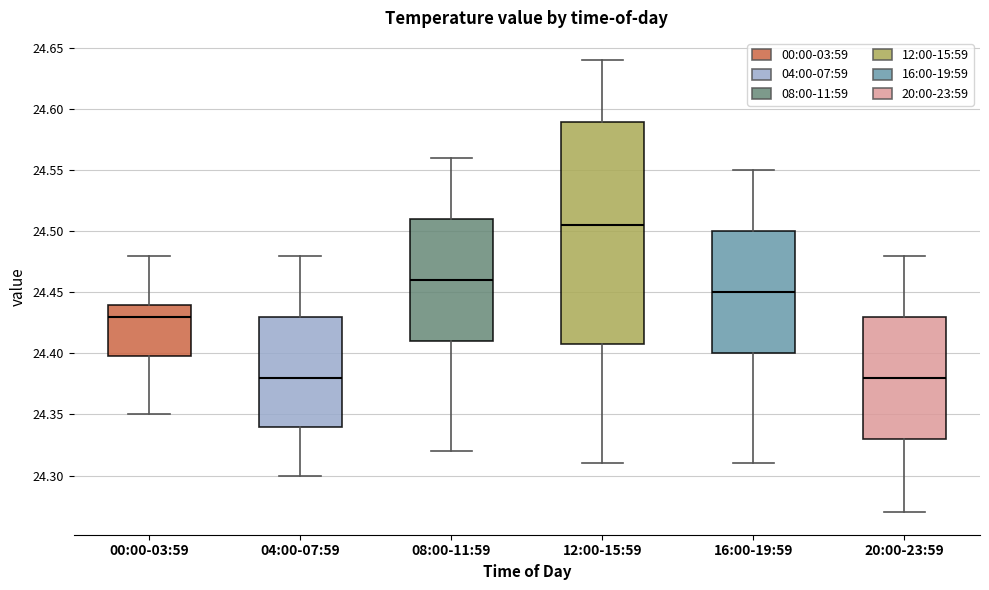

Reading left to right, read every box against the y-axis: the position of its median line, the range the box covers, and the ends of its whiskers. The values are not printed on the chart, so give them approximately, as read against the axis.

00:00-03:59: median 24.430, box 24.400 to 24.440, whiskers 24.350 to 24.480
04:00-07:59: median 24.380, box 24.340 to 24.430, whiskers 24.300 to 24.480
08:00-11:59: median 24.460, box 24.410 to 24.510, whiskers 24.320 to 24.560
12:00-15:59: median 24.505, box 24.410 to 24.590, whiskers 24.310 to 24.640
16:00-19:59: median 24.450, box 24.400 to 24.500, whiskers 24.310 to 24.550
20:00-23:59: median 24.380, box 24.330 to 24.430, whiskers 24.270 to 24.480